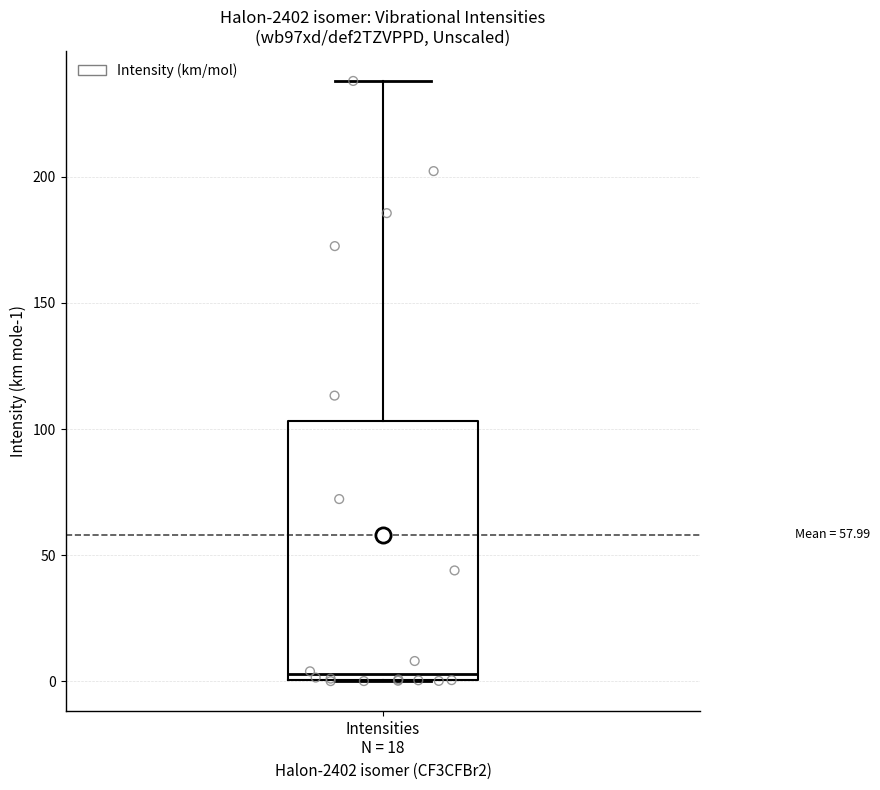

Read this box plot against the y-axis: the position of the median line, the range covered by the box, and the ends of both whiskers. The values are not printed on the chart, so give them approximately, as read against the axis.

median 5, box 0 to 105, whiskers 0 to 240